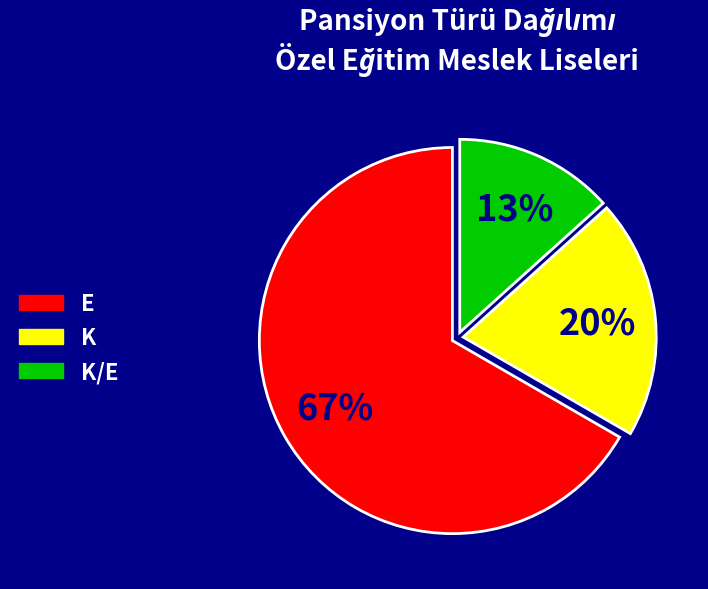

Is there a majority slice in this chart?

Yes